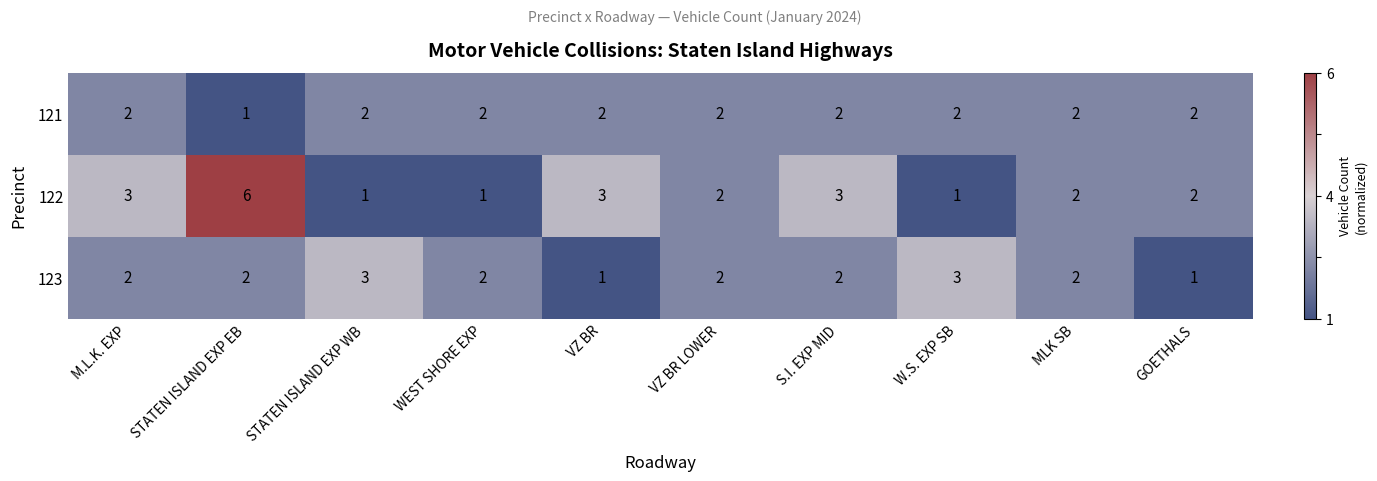

What is the sum of all 122 values?

24